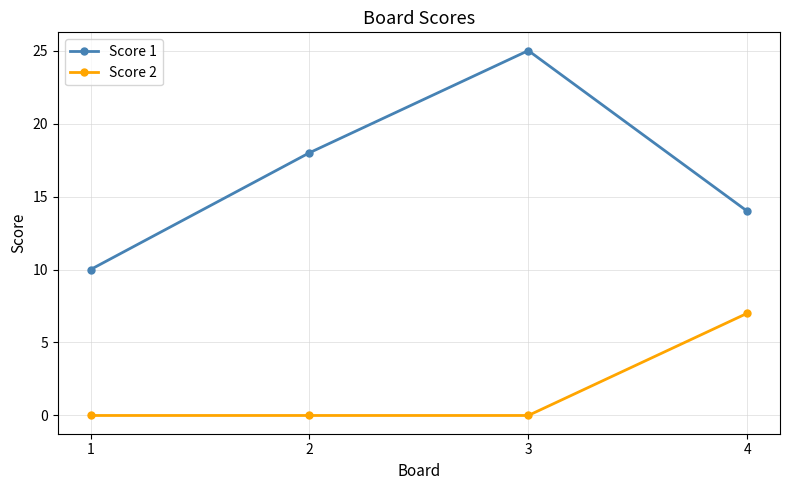

What is the maximum value shown in the chart?

25